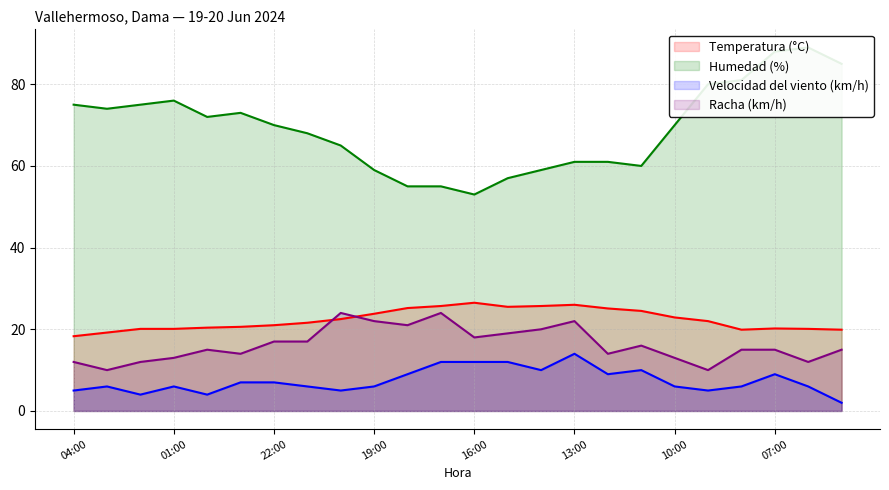

At which label does Racha (km/h) first exceed 15?

22:00